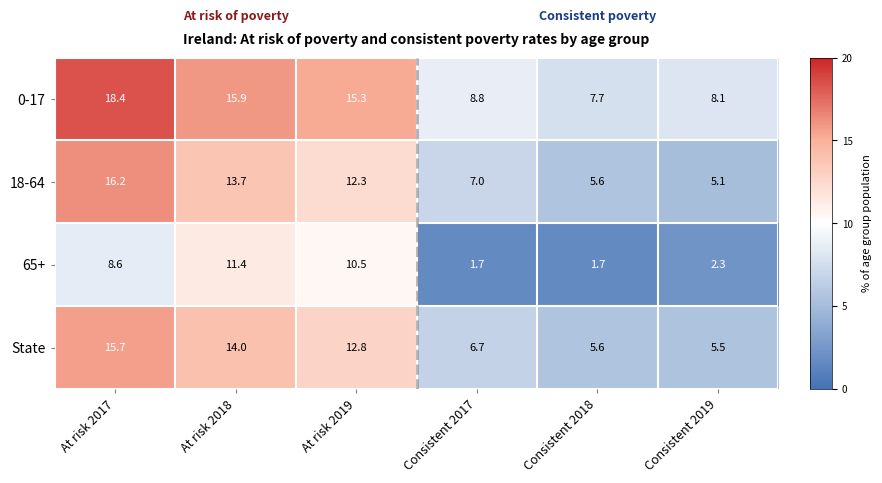

What is the maximum value for 18-64?

16.2